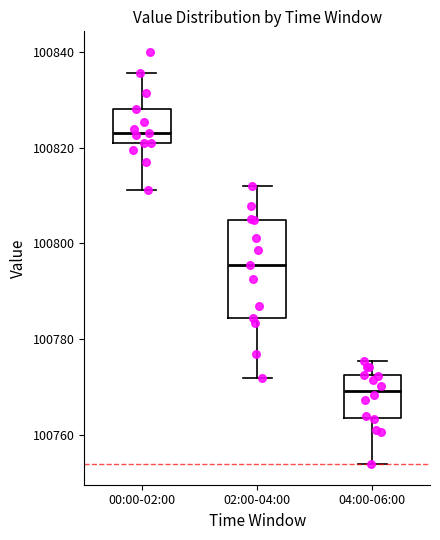

Comparing the boxes themselves (not the whiskers), which one is the tallest?

02:00-04:00